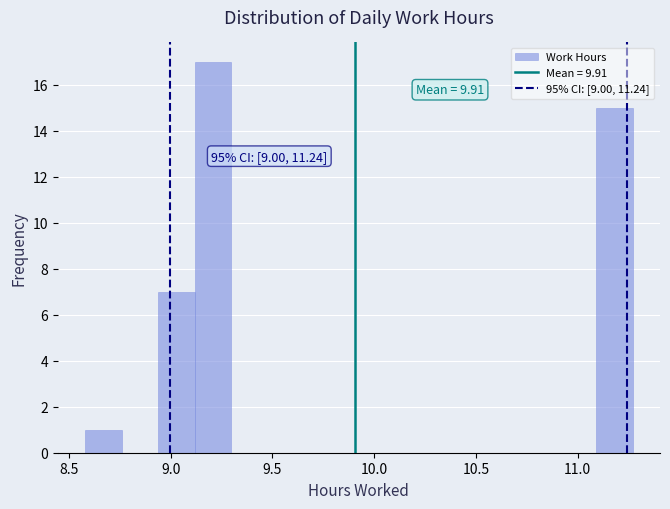

Around what value on the x-axis is the tallest bar? Give the approximate position of its centre, as read against the axis.

9.20